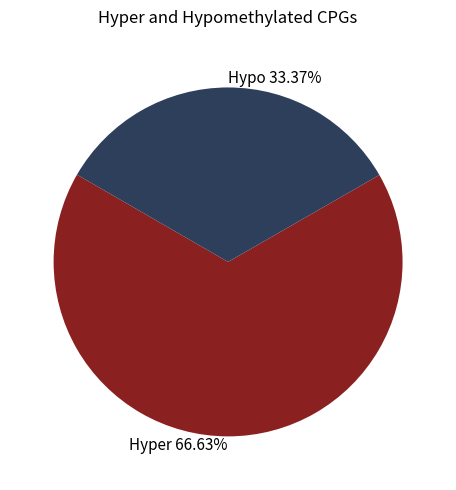

Do Hypo 33.37% and Hyper 66.63% together represent more than half of the pie?

Yes